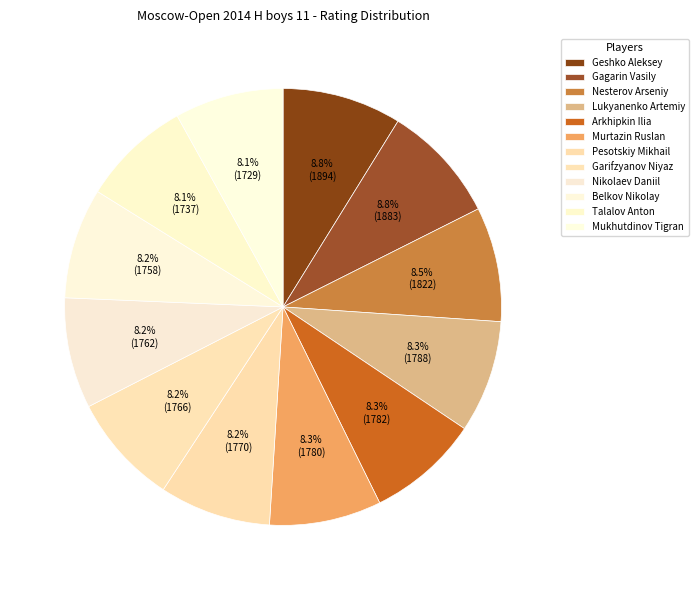

What percentage is the Talalov Anton slice, to the nearest percent?

8%